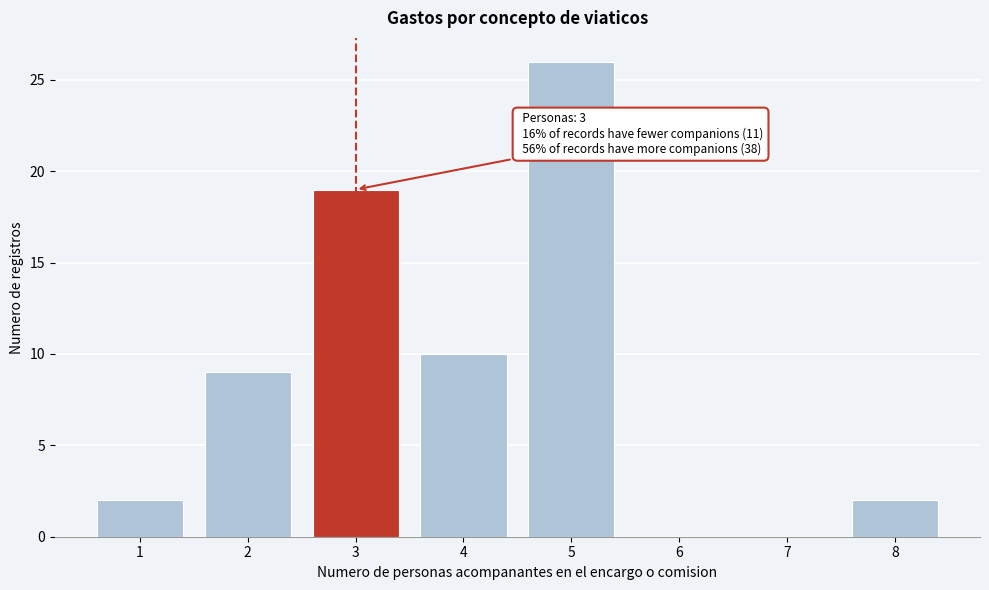

Reading right to left, extract all data points from this chart.

8=2	7=0	6=0	5=26	4=10	3=19	2=9	1=2